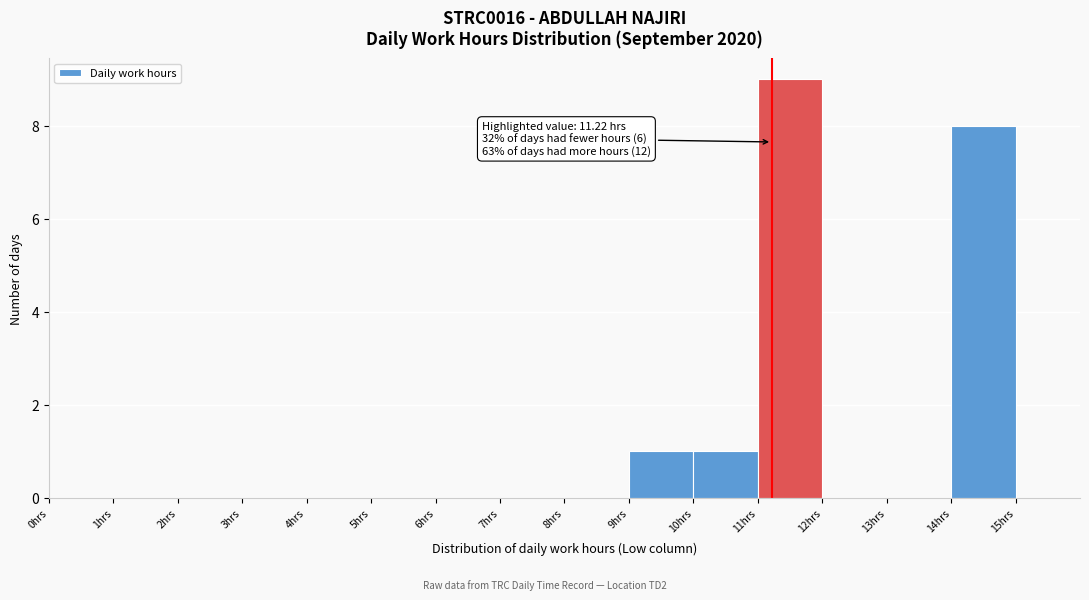

Which range on the x-axis has the tallest bar?

11 to 12